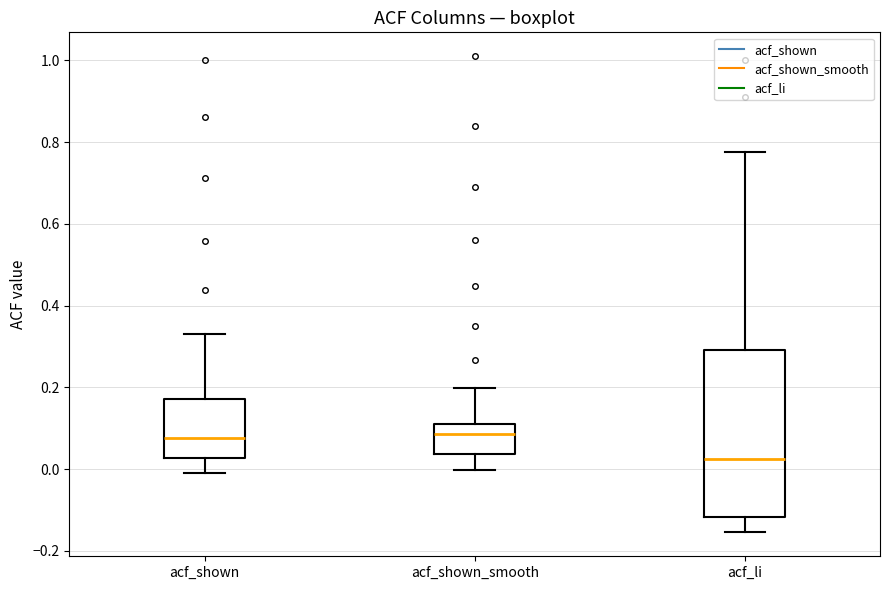

Reading left to right, transcribe this box plot: for each box, give where its median line is, the range the box spans, and where its two whiskers end, as read against the y-axis. The values are not printed on the chart, so give them approximately, as read against the axis.

acf_shown: median 0.08, box 0.02 to 0.18, whiskers 0.00 to 0.34
acf_shown_smooth: median 0.08, box 0.04 to 0.12, whiskers 0.00 to 0.20
acf_li: median 0.02, box -0.12 to 0.30, whiskers -0.16 to 0.78